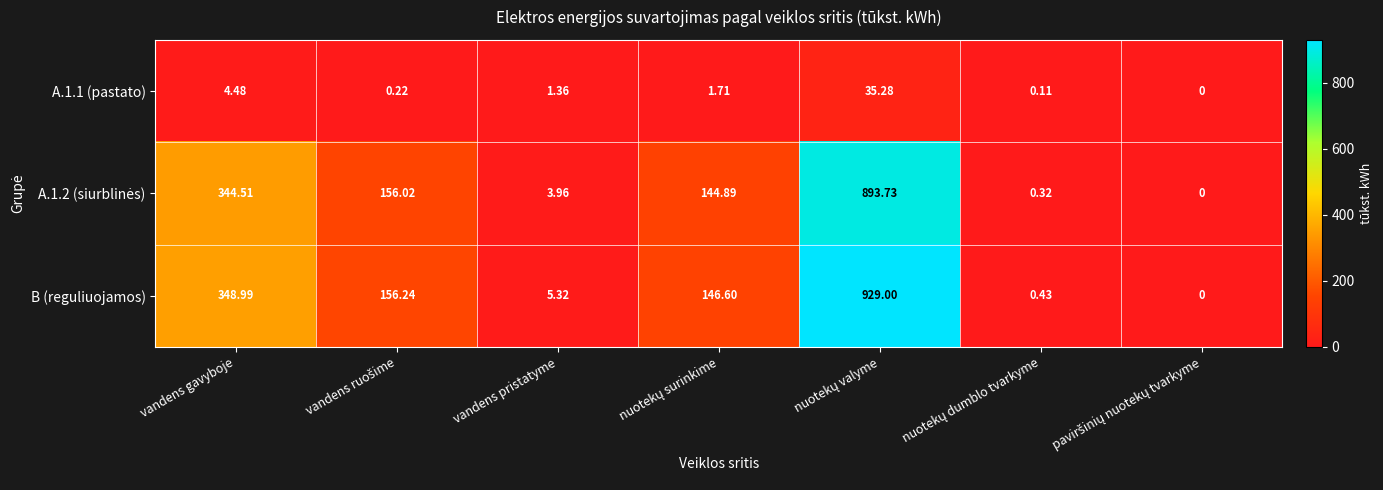

At how many categories does at least one series exceed 584?

1